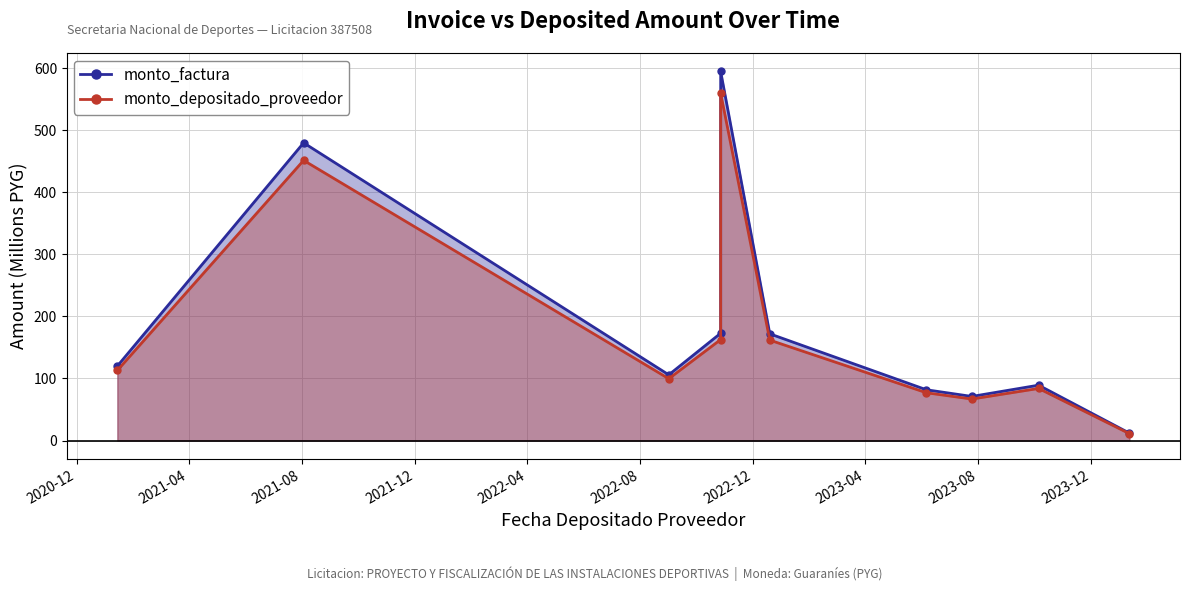

What are all the series names shown in the legend?

monto_factura, monto_depositado_proveedor